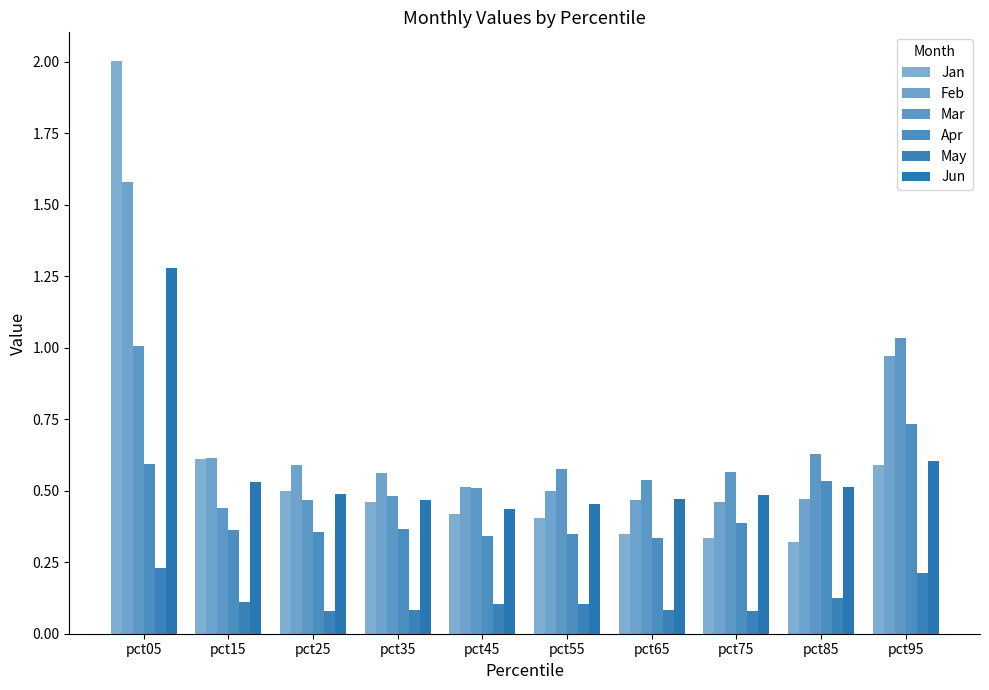

How many groups of bars are there?

10